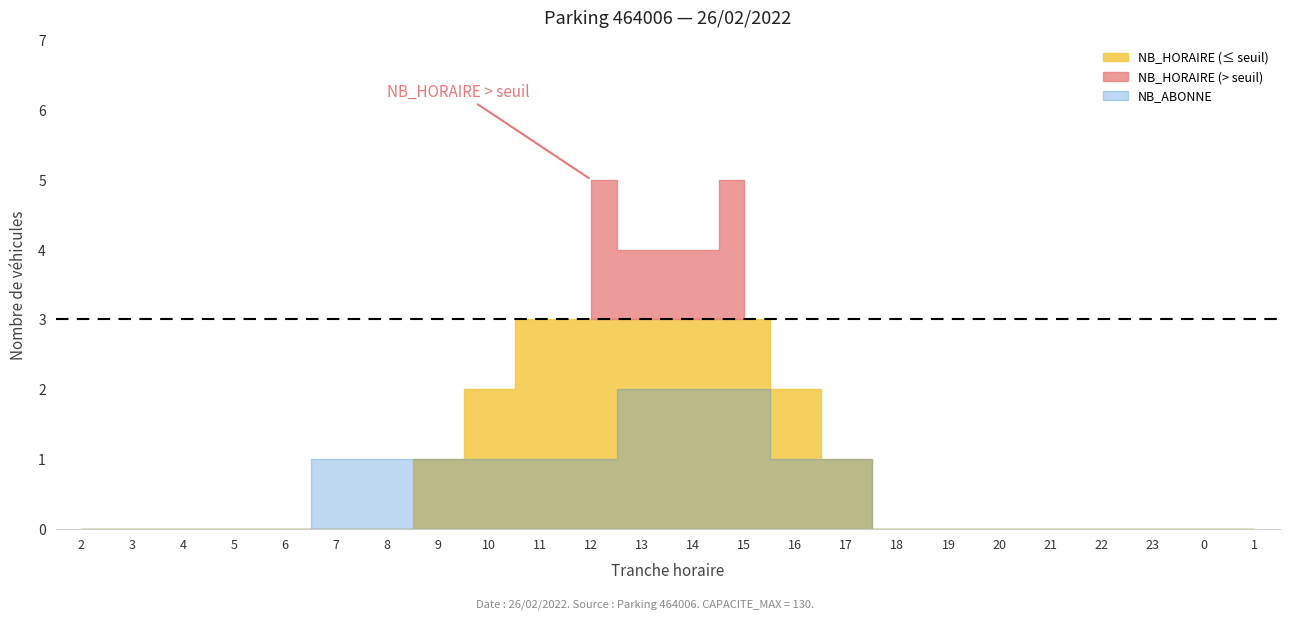

True or false: NB_HORAIRE and NB_ABONNE intersect in this chart.

False